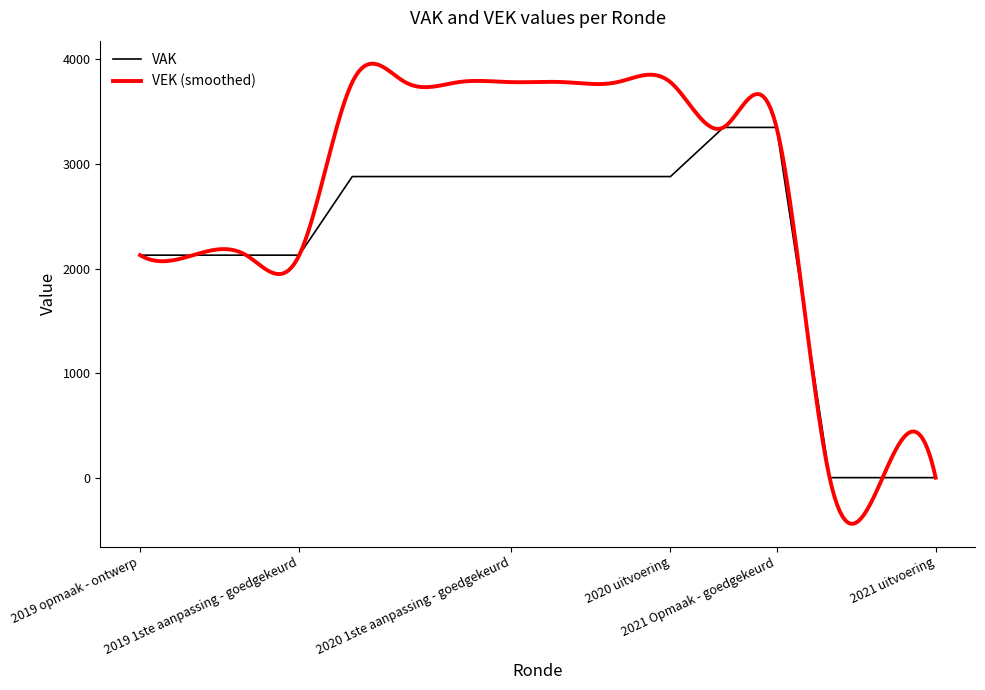

What is the maximum value for VAK?

3350